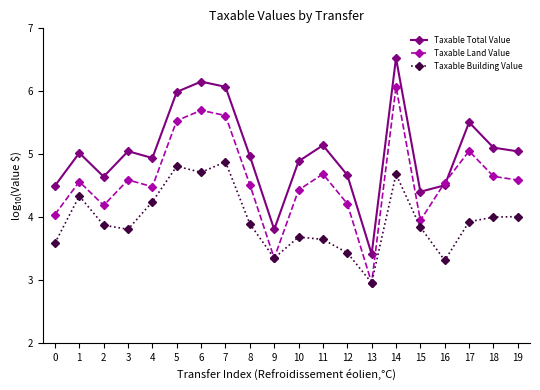

Is the value of Taxable Land Value at 16 greater than the value of Taxable Total Value at 16?

Yes